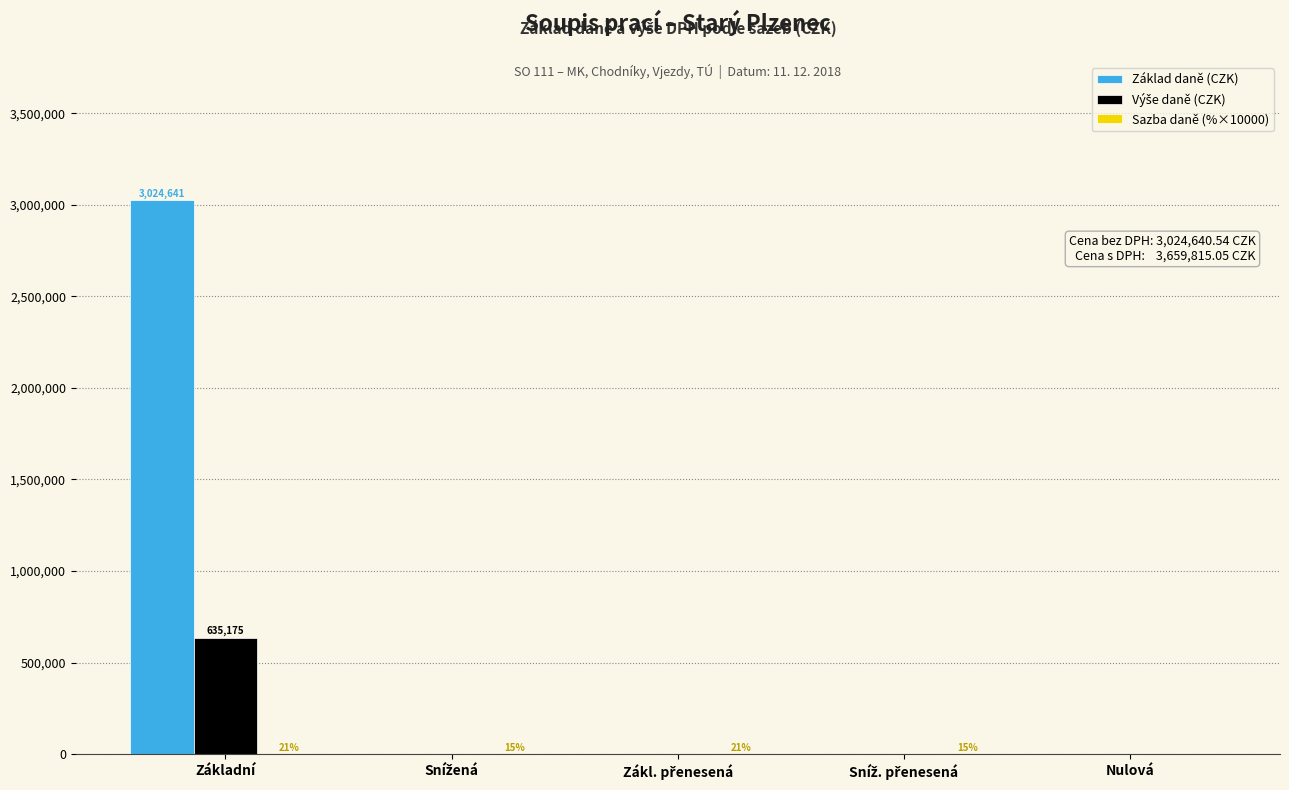

Is it true that Základ daně (CZK) equals -1149007.6 at Nulová?

False